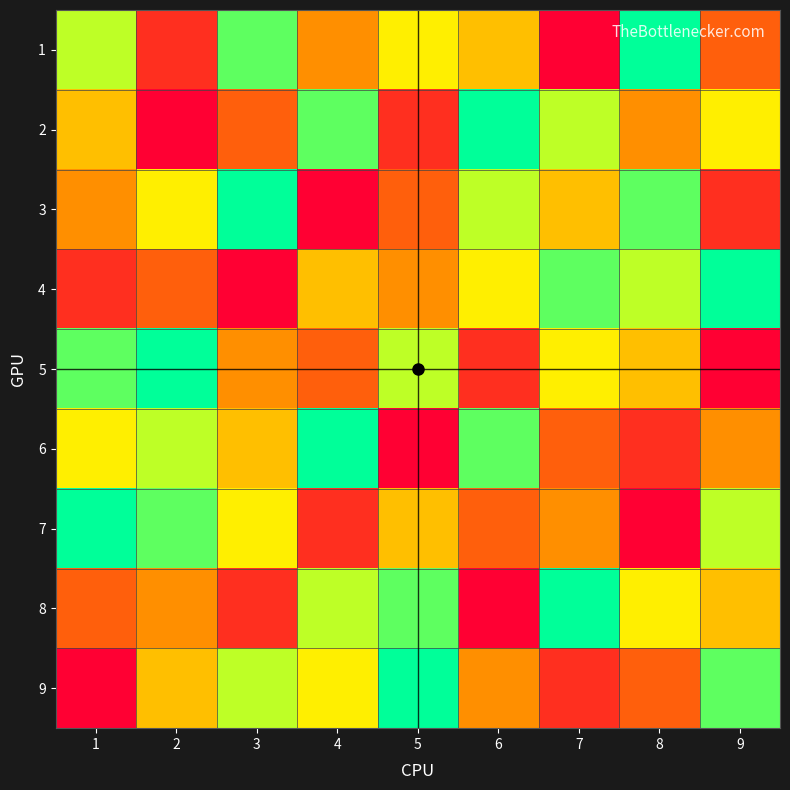

Reading left to right, what are all the values shown in this chart?

1: 1=7	2=2	3=8	4=4	5=6	6=5	7=1	8=9	9=3
2: 1=5	2=1	3=3	4=8	5=2	6=9	7=7	8=4	9=6
3: 1=4	2=6	3=9	4=1	5=3	6=7	7=5	8=8	9=2
4: 1=2	2=3	3=1	4=5	5=4	6=6	7=8	8=7	9=9
5: 1=8	2=9	3=4	4=3	5=7	6=2	7=6	8=5	9=1
6: 1=6	2=7	3=5	4=9	5=1	6=8	7=3	8=2	9=4
7: 1=9	2=8	3=6	4=2	5=5	6=3	7=4	8=1	9=7
8: 1=3	2=4	3=2	4=7	5=8	6=1	7=9	8=6	9=5
9: 1=1	2=5	3=7	4=6	5=9	6=4	7=2	8=3	9=8